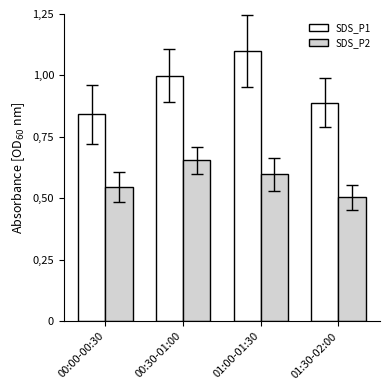

At which category is the sum across all series the highest?

01:00-01:30